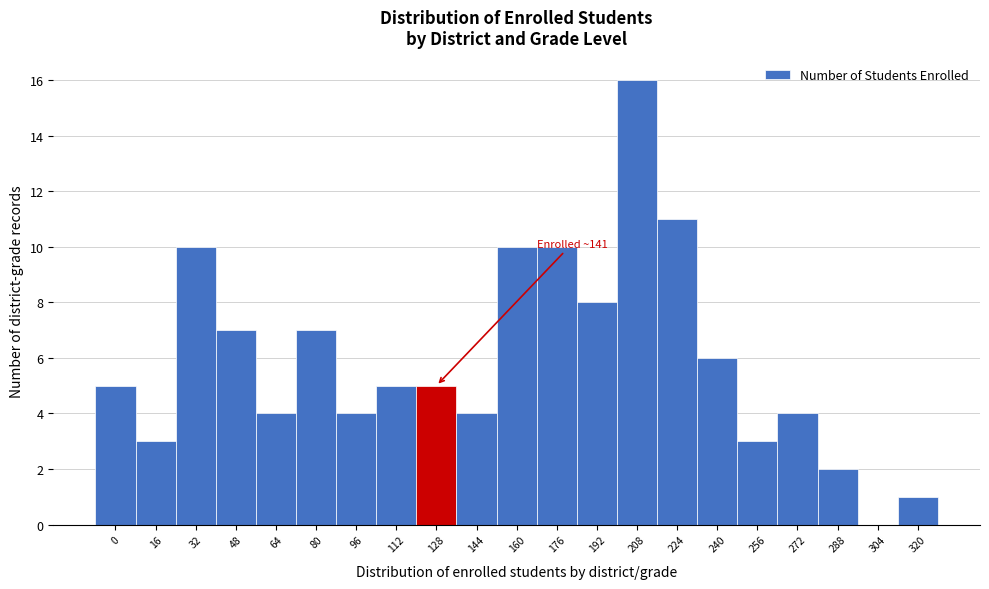

Reading left to right, what are all the values shown in this chart?

0=5	16=3	32=10	48=7	64=4	80=7	96=4	112=5	128=5	144=4	160=10	176=10	192=8	208=16	224=11	240=6	256=3	272=4	288=2	304=0	320=1